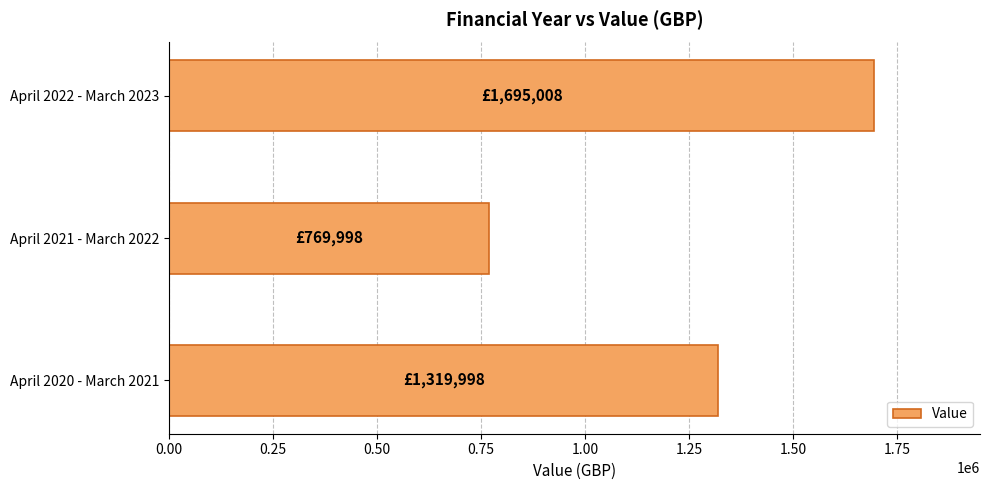

What value does the data have at April 2022 - March 2023, to the nearest 100?

1695000